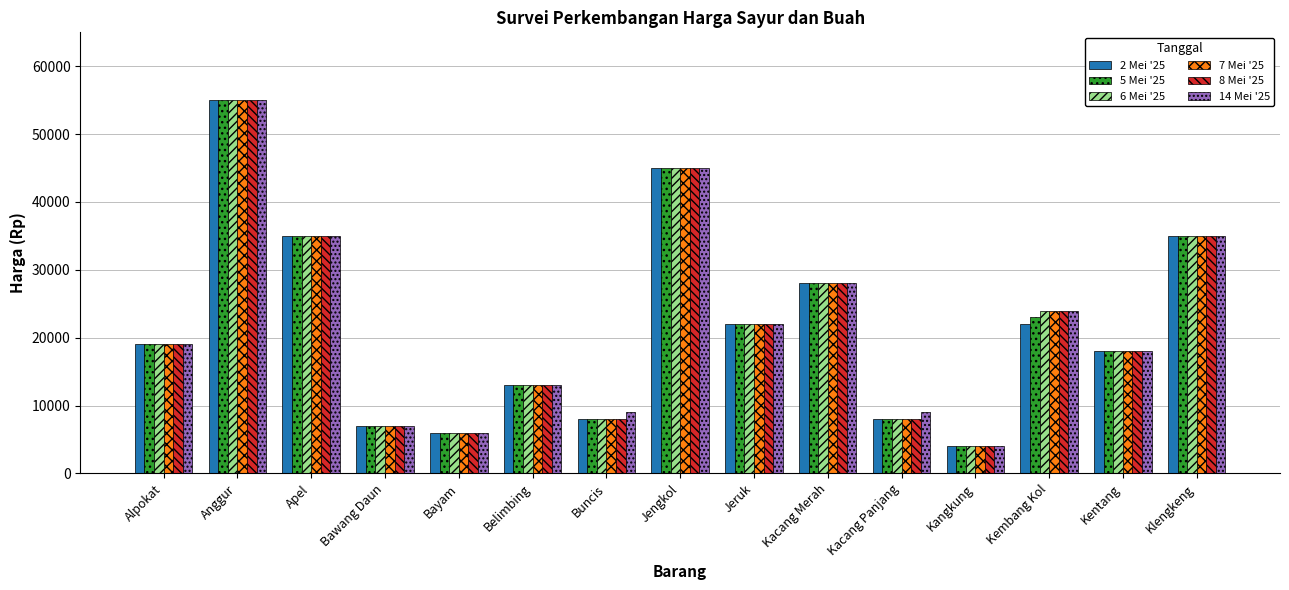

What is the difference between the 6 Mei '25 values at Belimbing and Kentang?

5000